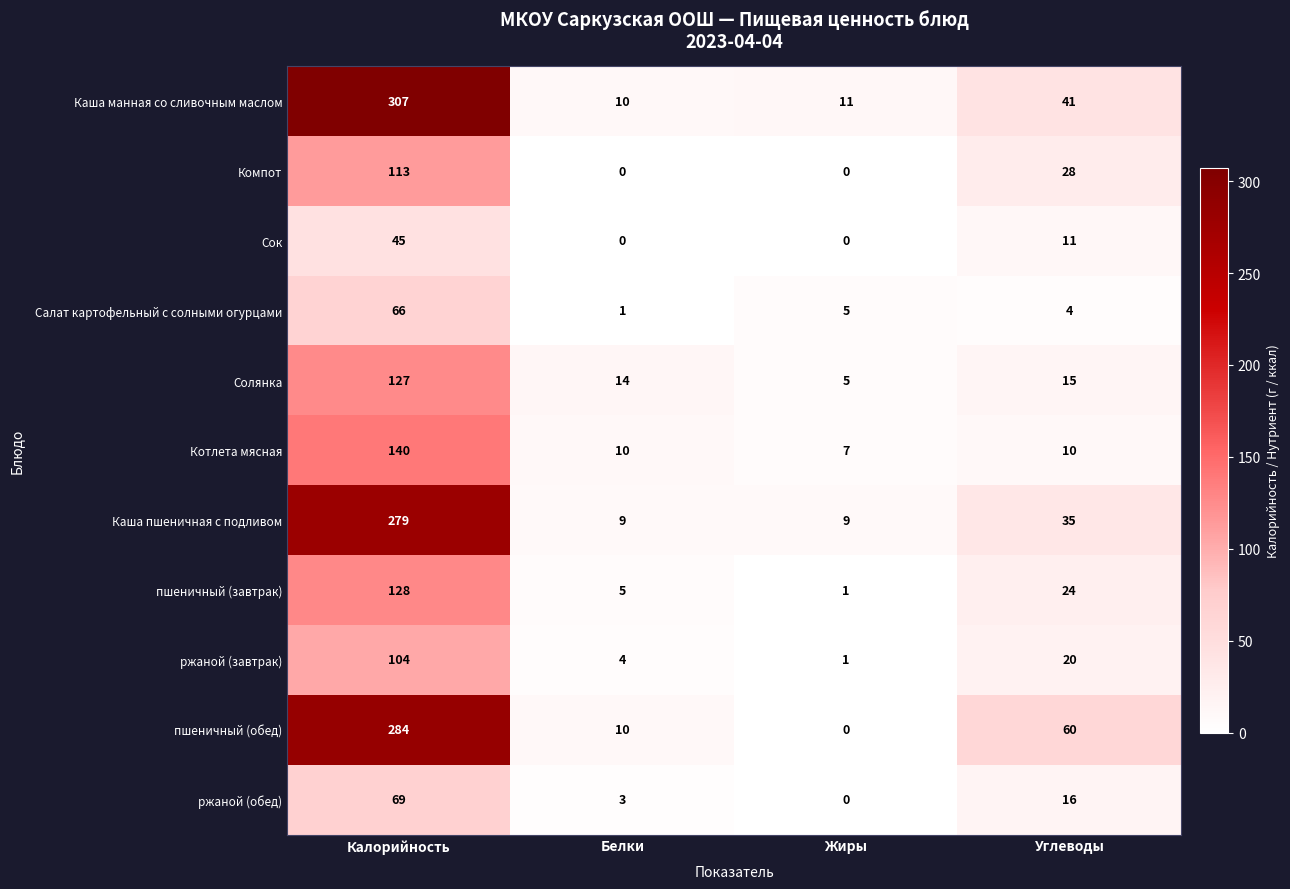

Which label corresponds to the largest value in the chart?

Калорийность